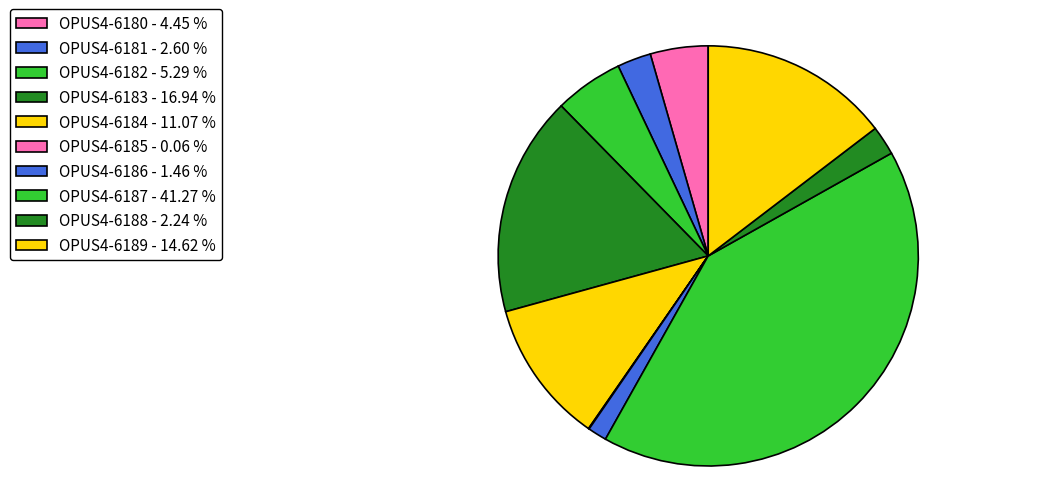

To the nearest percent, what is the combined percentage of OPUS4-6186 and OPUS4-6185?

2%